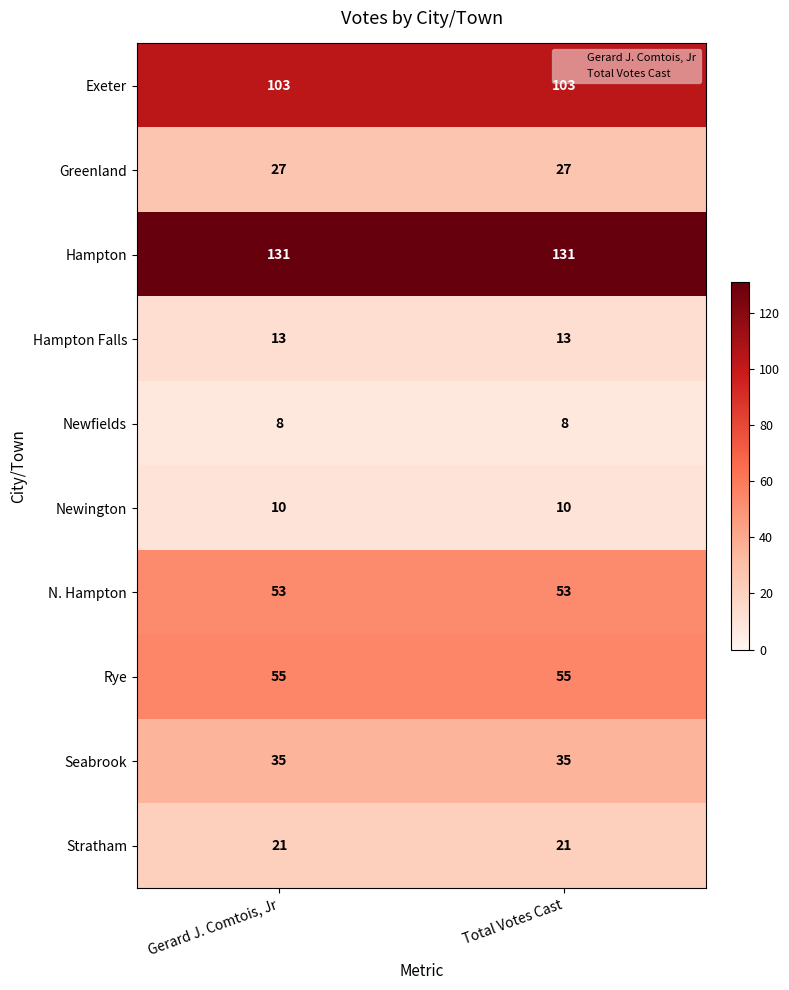

What is the greatest value displayed?

131